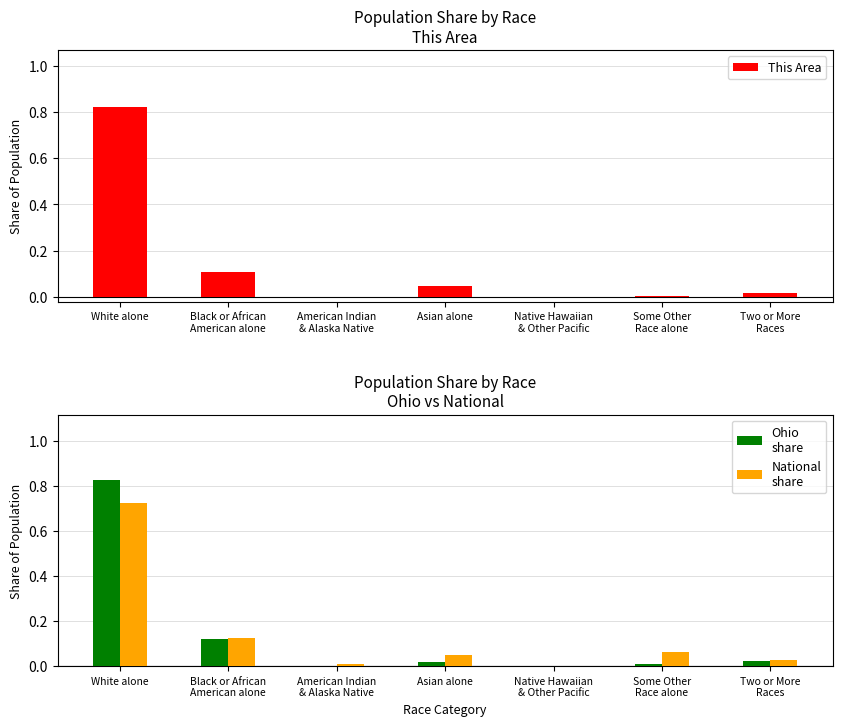

How many groups of bars are there?

7